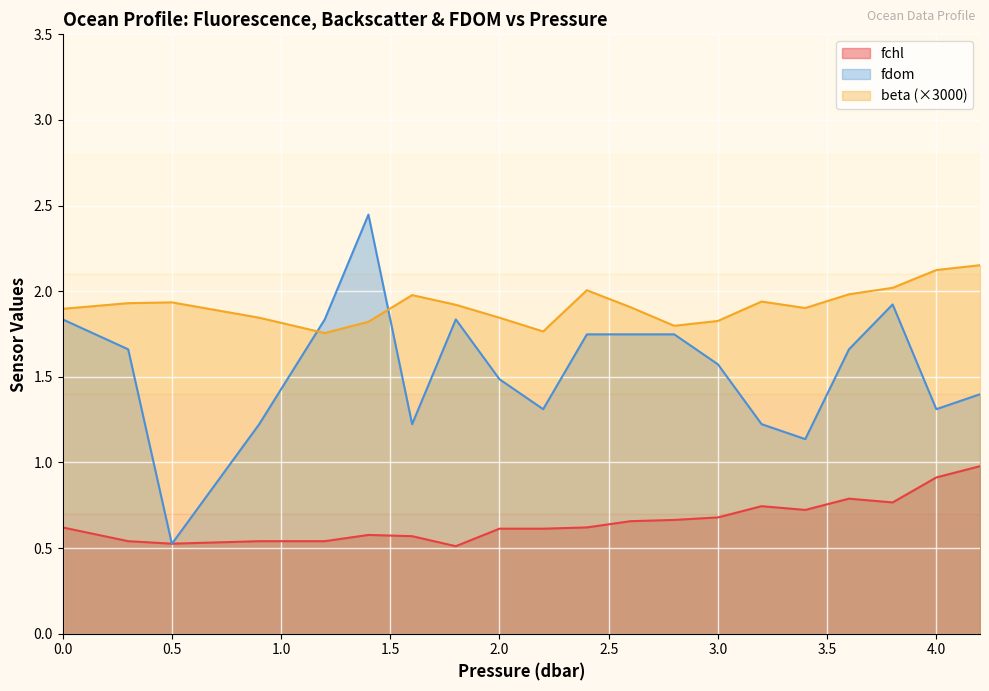

True or false: fchl and beta cross at least once.

False